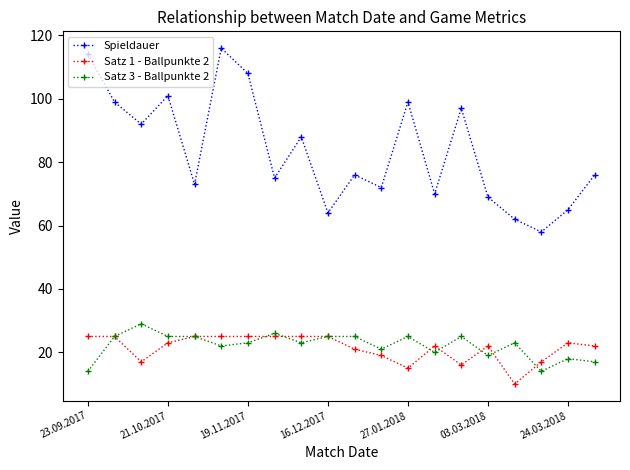

What is the smallest value displayed?

10